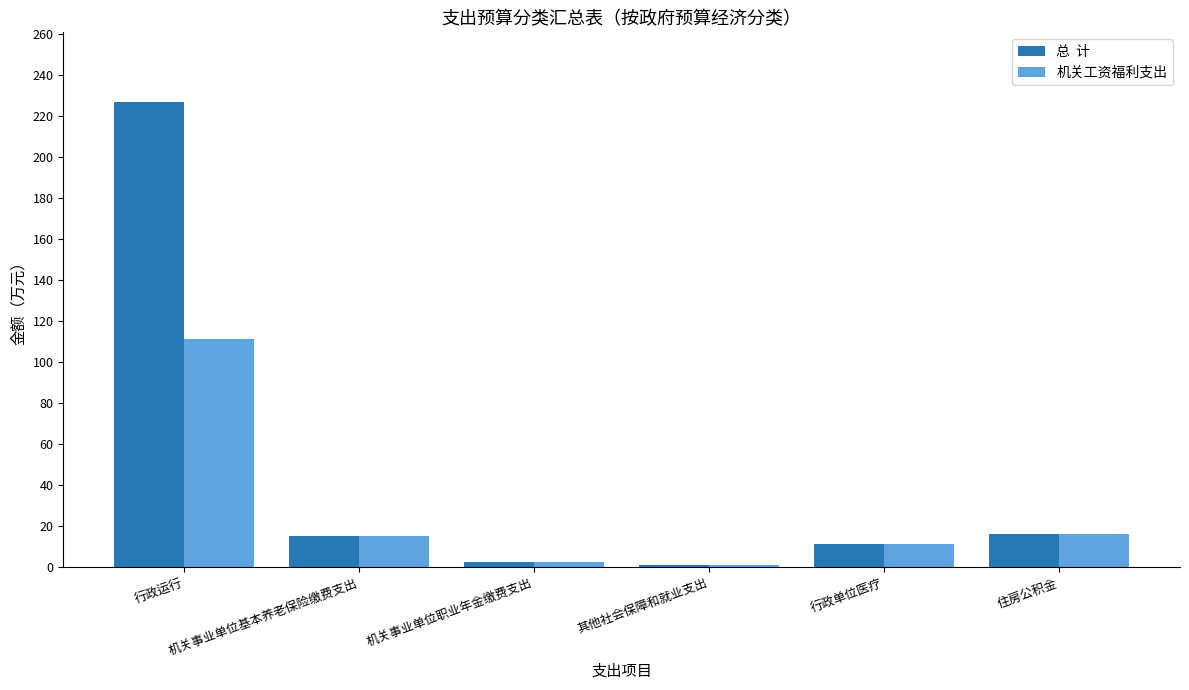

Reading left to right, list all the values displayed in this chart.

总  计: 行政运行=226.9	机关事业单位基本养老保险缴费支出=15.0	机关事业单位职业年金缴费支出=2.5	其他社会保障和就业支出=1.0	行政单位医疗=11.3	住房公积金=16.1
机关工资福利支出: 行政运行=111.2	机关事业单位基本养老保险缴费支出=15.0	机关事业单位职业年金缴费支出=2.5	其他社会保障和就业支出=1.0	行政单位医疗=11.3	住房公积金=16.1